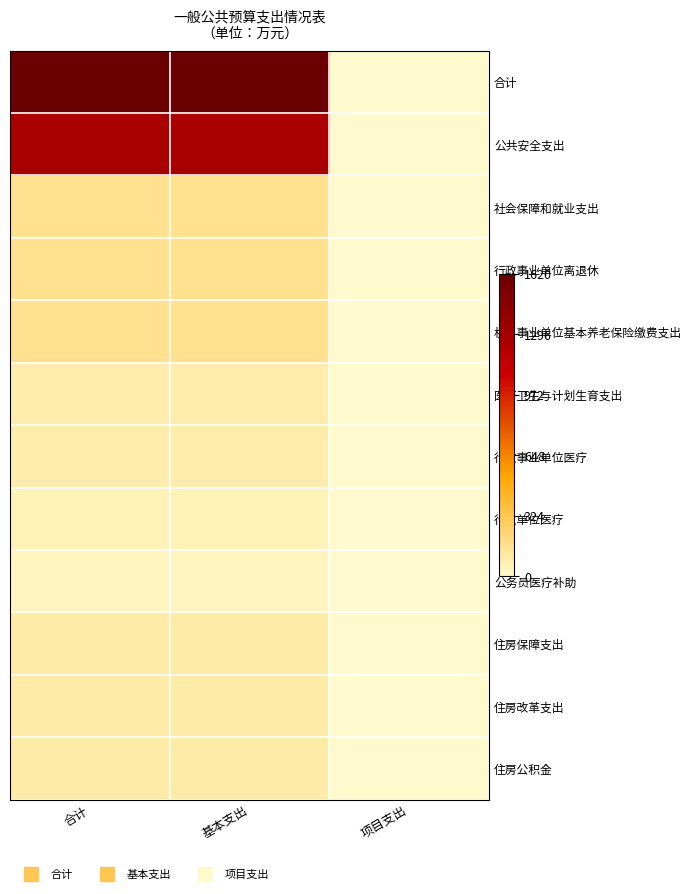

Which label corresponds to the largest value in the chart?

合计